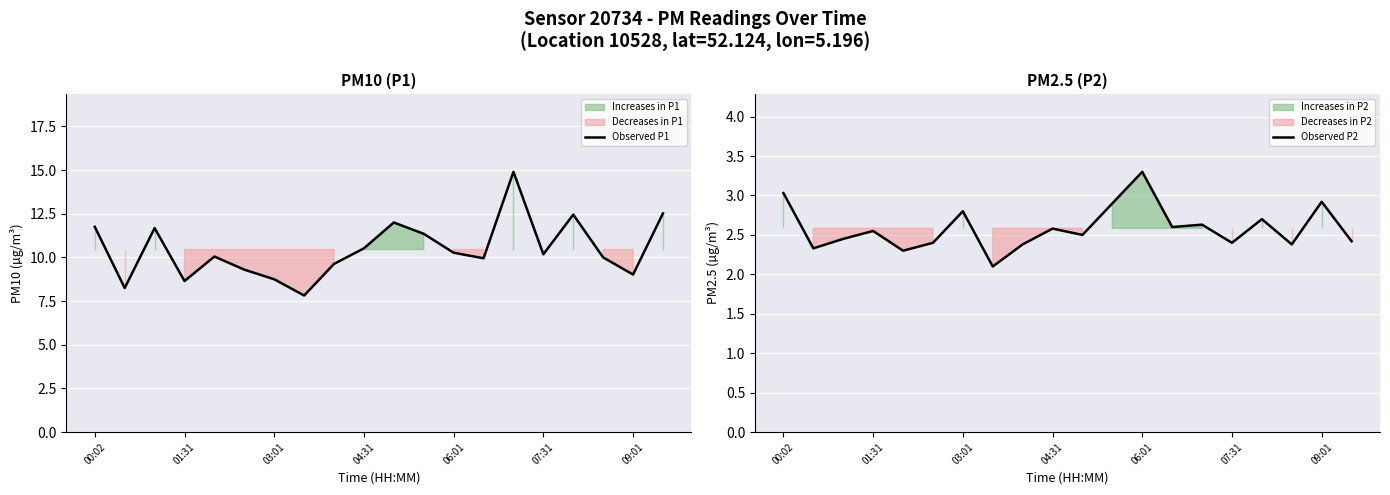

What is the lowest value of the Observed P1 series?

7.8